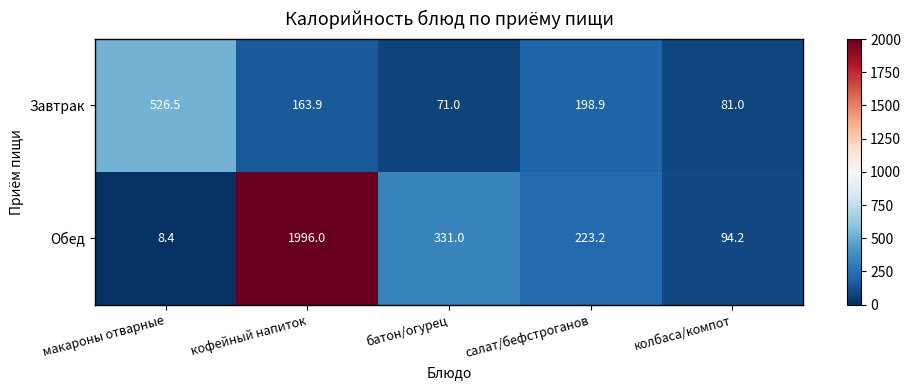

Reading left to right, list all the values displayed in this chart.

Завтрак: 526.5	163.9	71.0	198.9	81.0
Обед: 8.4	1996.0	331.0	223.2	94.2